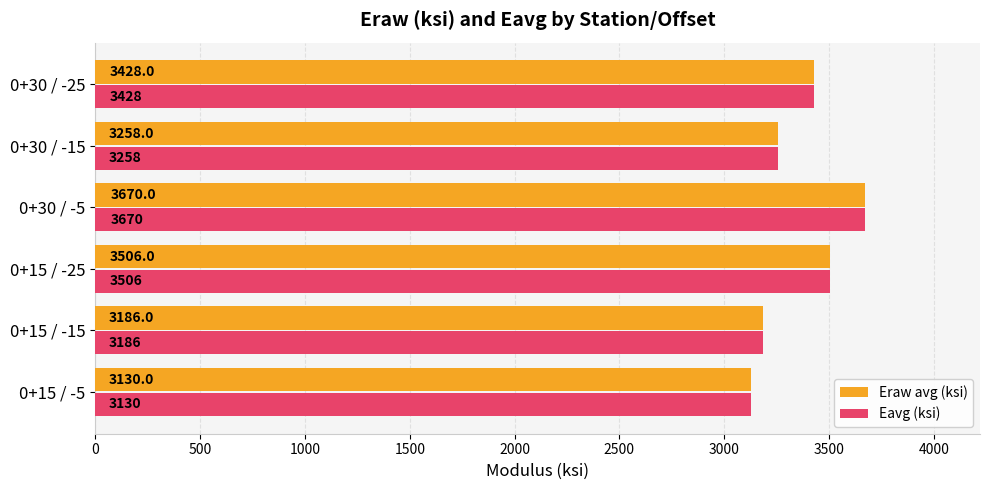

What is the difference between the second highest and minimum values in the Eavg (ksi) series?

376